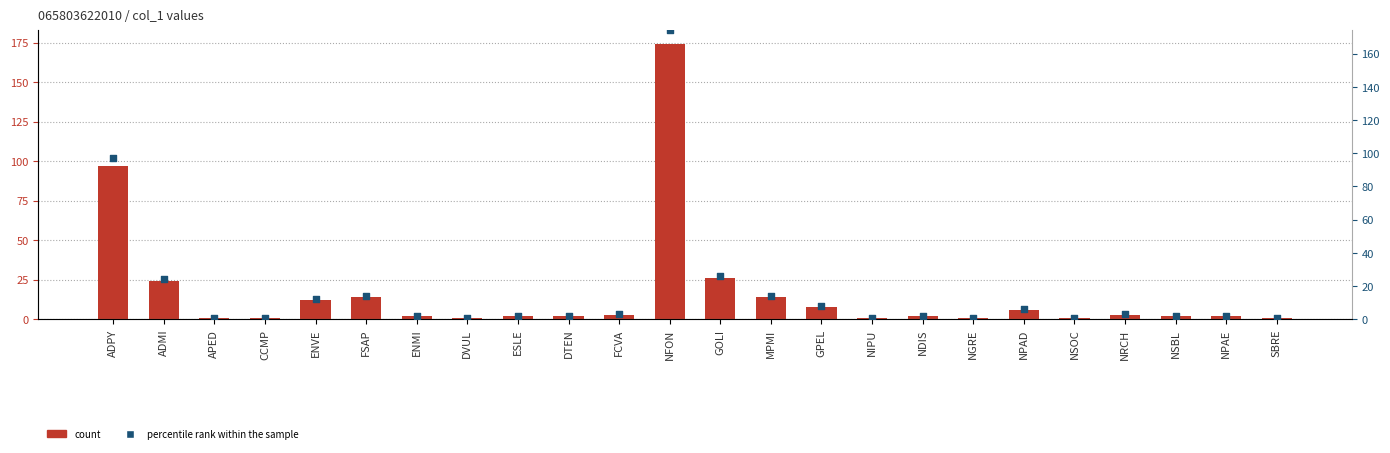

At how many categories does at least one series exceed 93?

2